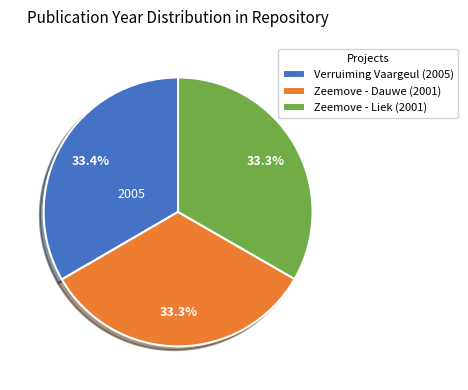

What percentage is the Zeemove - Liek (2001) slice, to the nearest percent?

33%